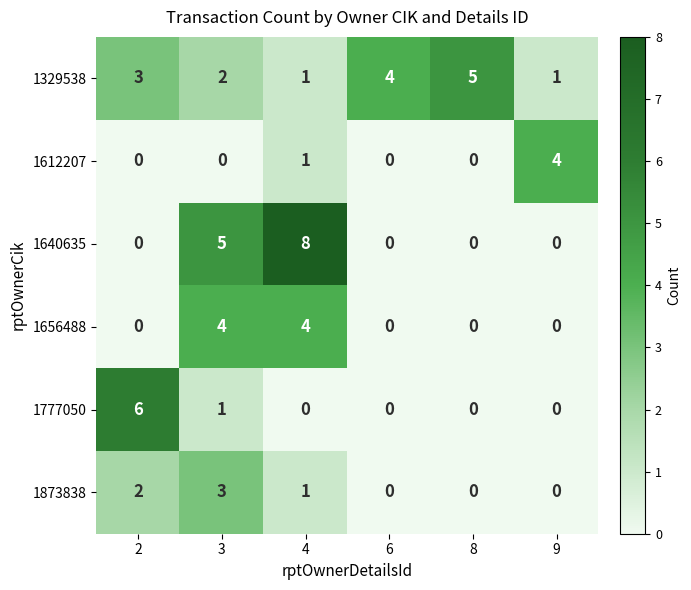

What is the total value across all series at 2?

11